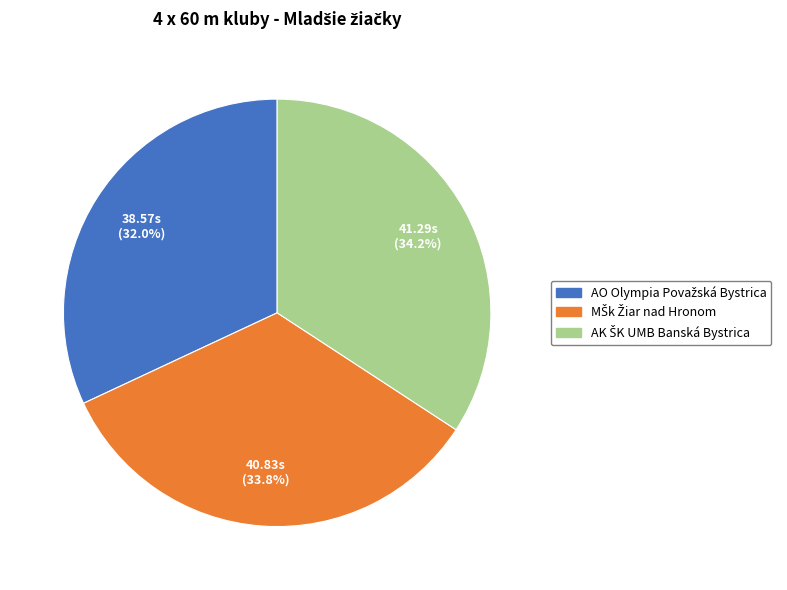

Is there a majority slice in this chart?

No